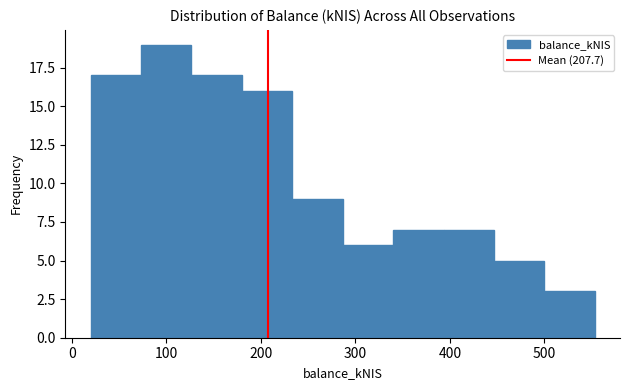

How tall is the bar that spans 450 to 500 on the x-axis? Neither the bar edges nor the heights are printed on the chart, so give them approximately, as read against the axes.

5